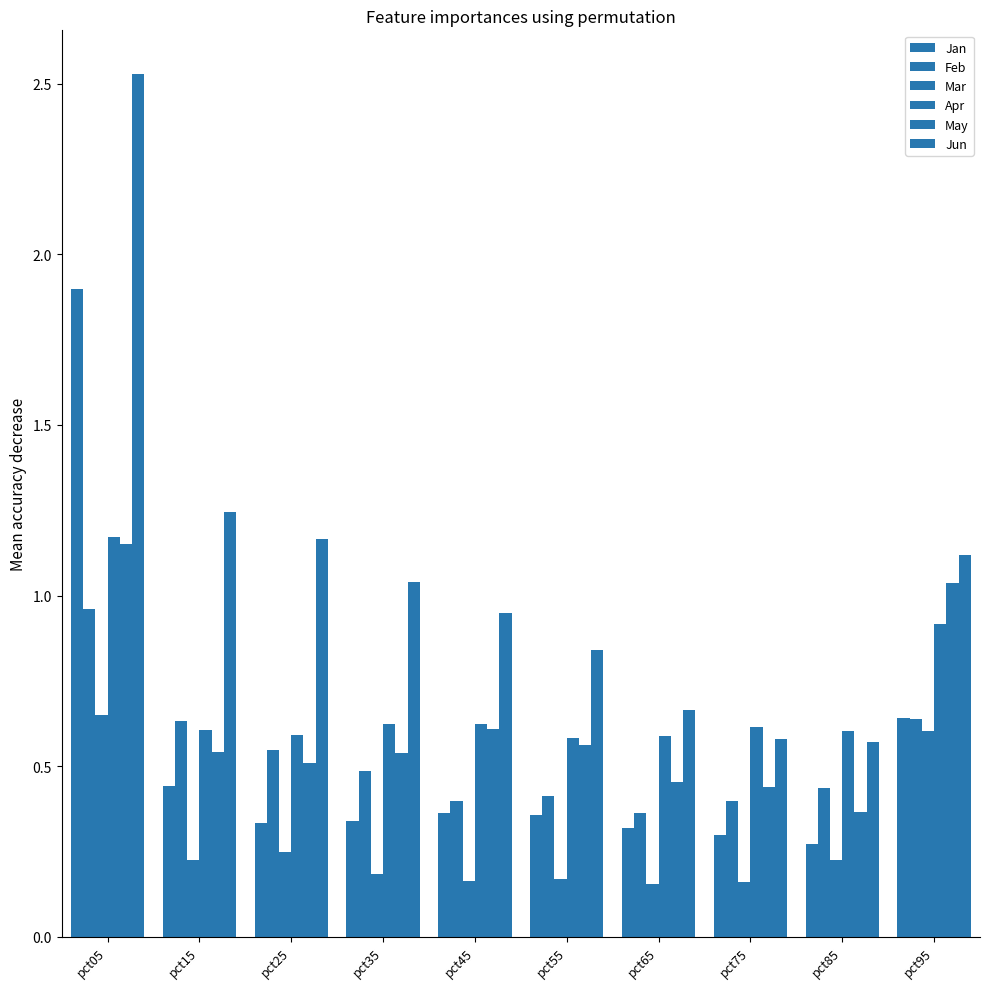

Which label corresponds to the smallest value in the chart?

pct65